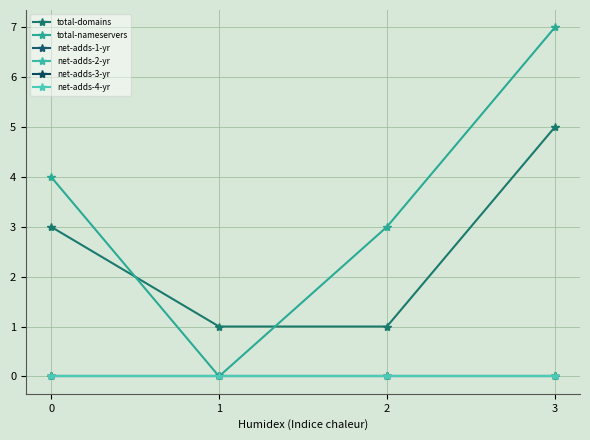

True or false: net-adds-3-yr and total-nameservers intersect in this chart.

False